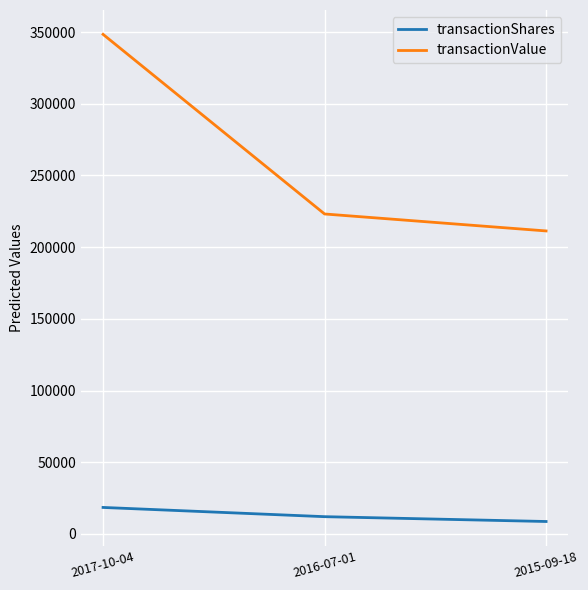

What is the difference between the highest and lowest values at 2015-09-18?

202593